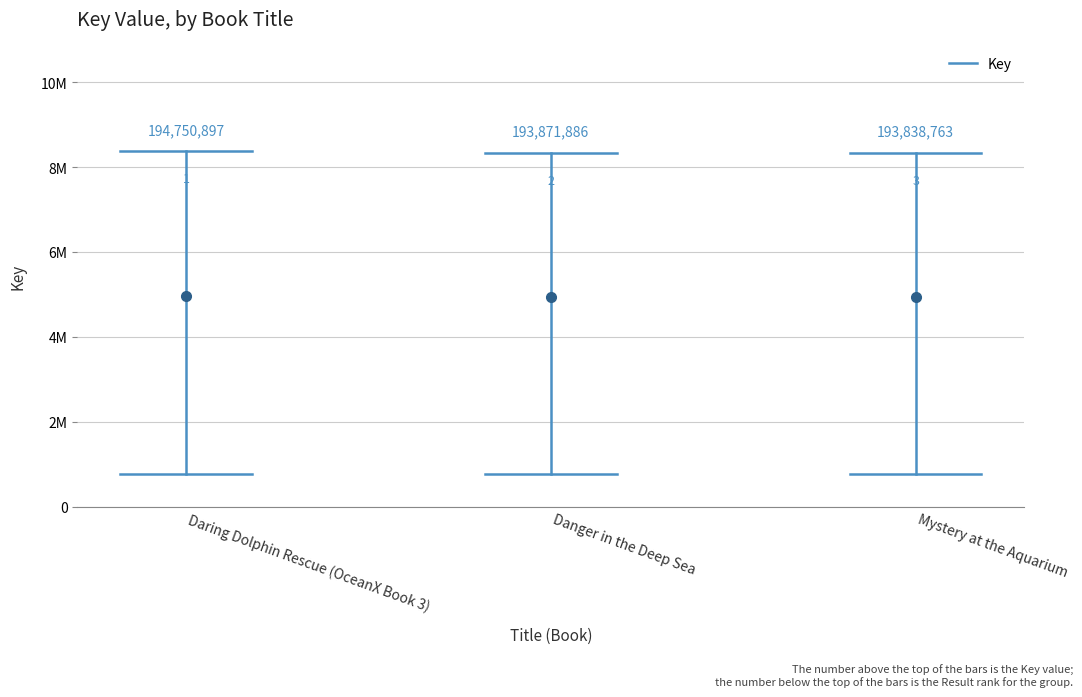

The chart shows a value of 14520550.0 at Daring Dolphin Rescue (OceanX Book 3). True or false?

False